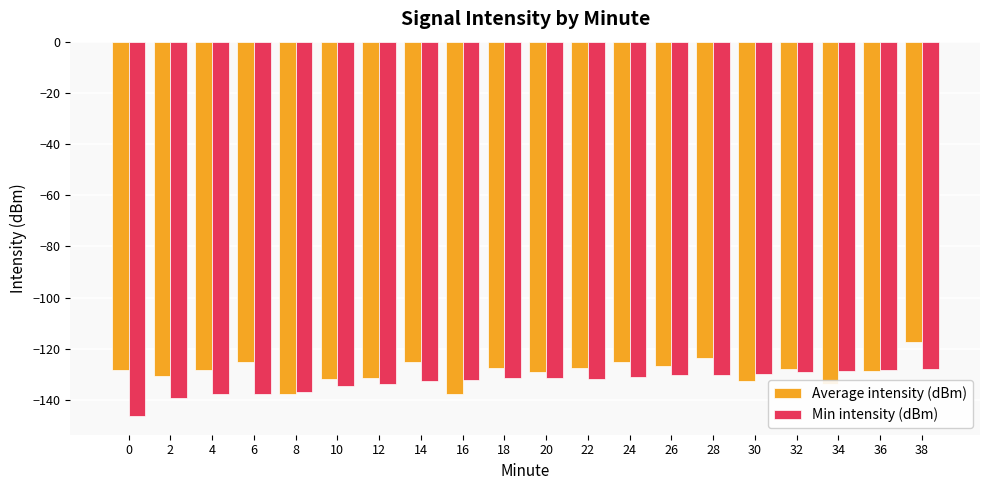

What is the difference between the second highest and second lowest values in the Min intensity (dBm) series?

10.8